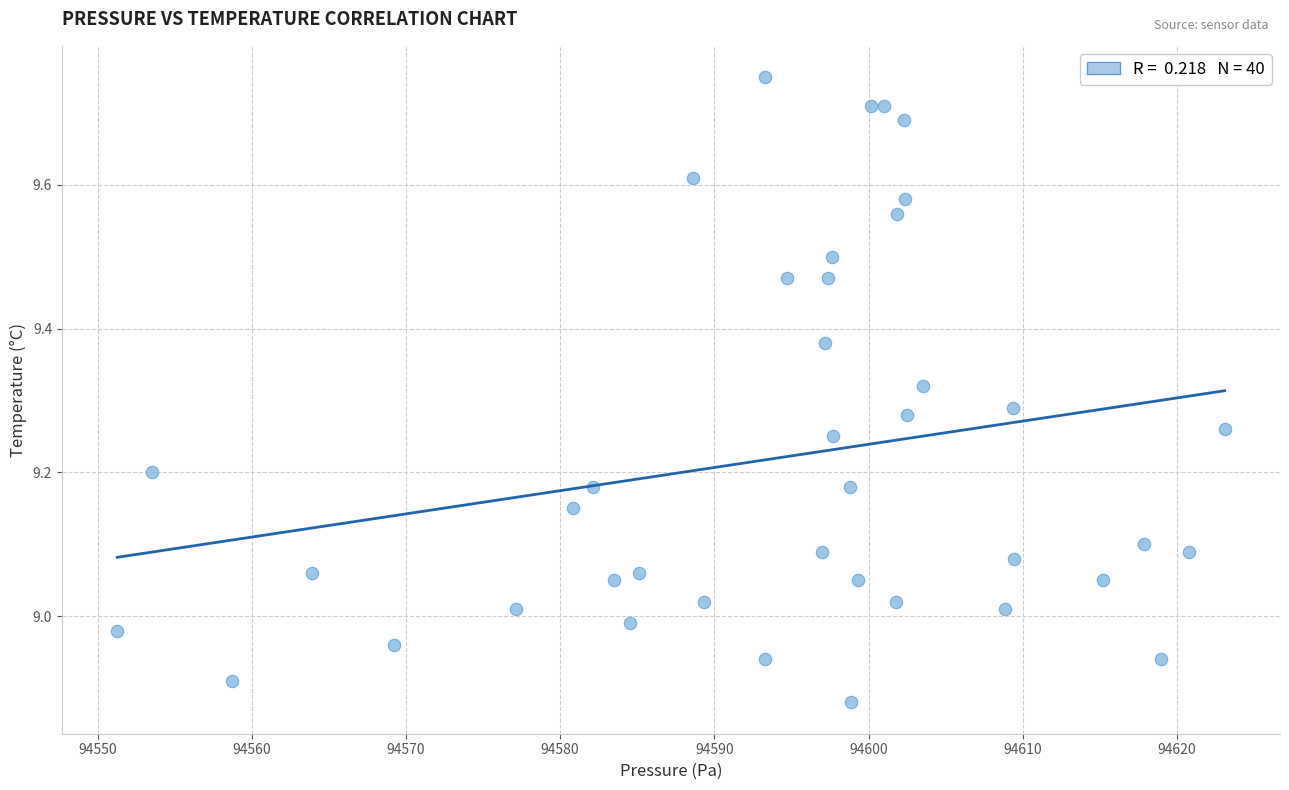

What is the range of Y values (max minus min)?

0.9